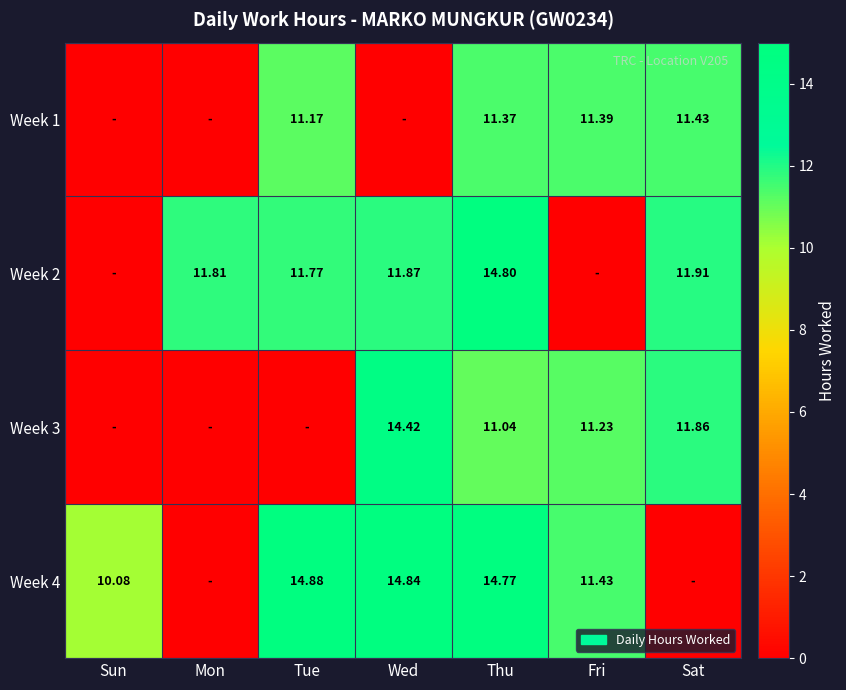

Is the value of Week 4 at Thu greater than the value of Week 3 at Fri?

Yes